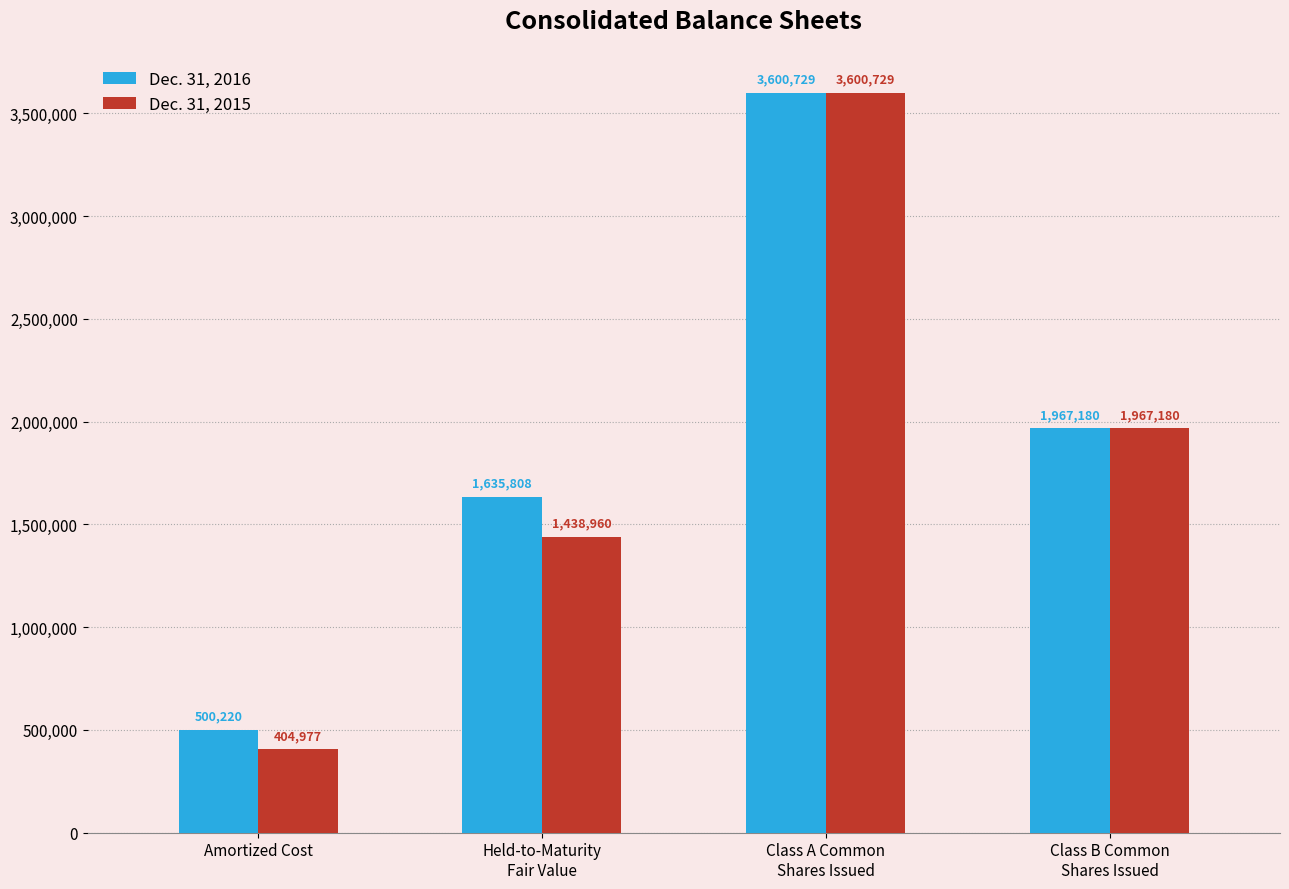

How many values in the Dec. 31, 2016 series are below 1967180?

2